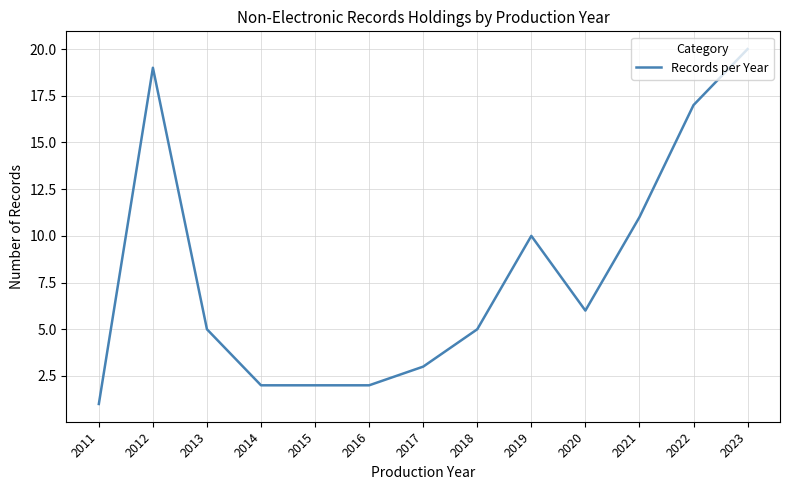

What is the difference between the maximum and minimum values?

19